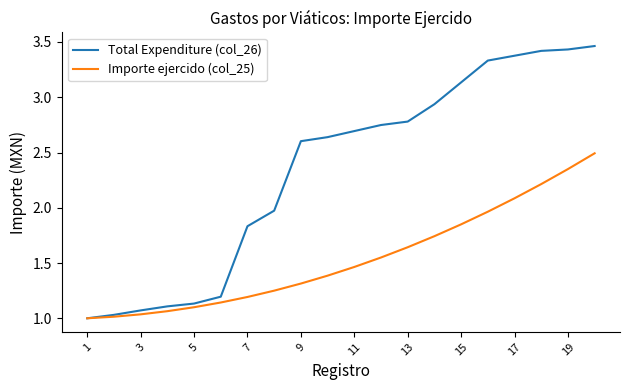

List the series in order of their overall mean, lowest first.

Importe ejercido (col_25), Total Expenditure (col_26)